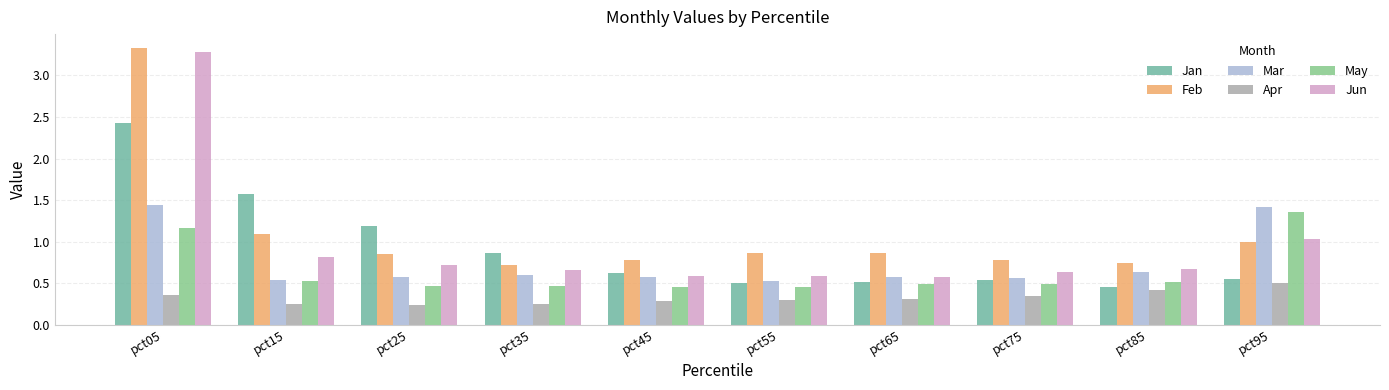

Does the chart contain stacked bars?

No